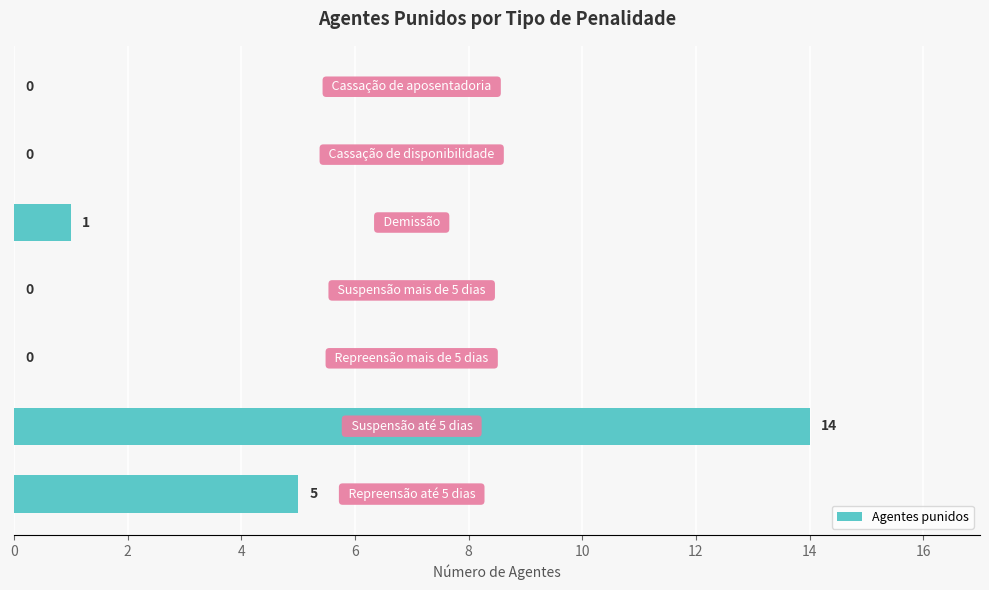

What is the greatest value displayed?

14